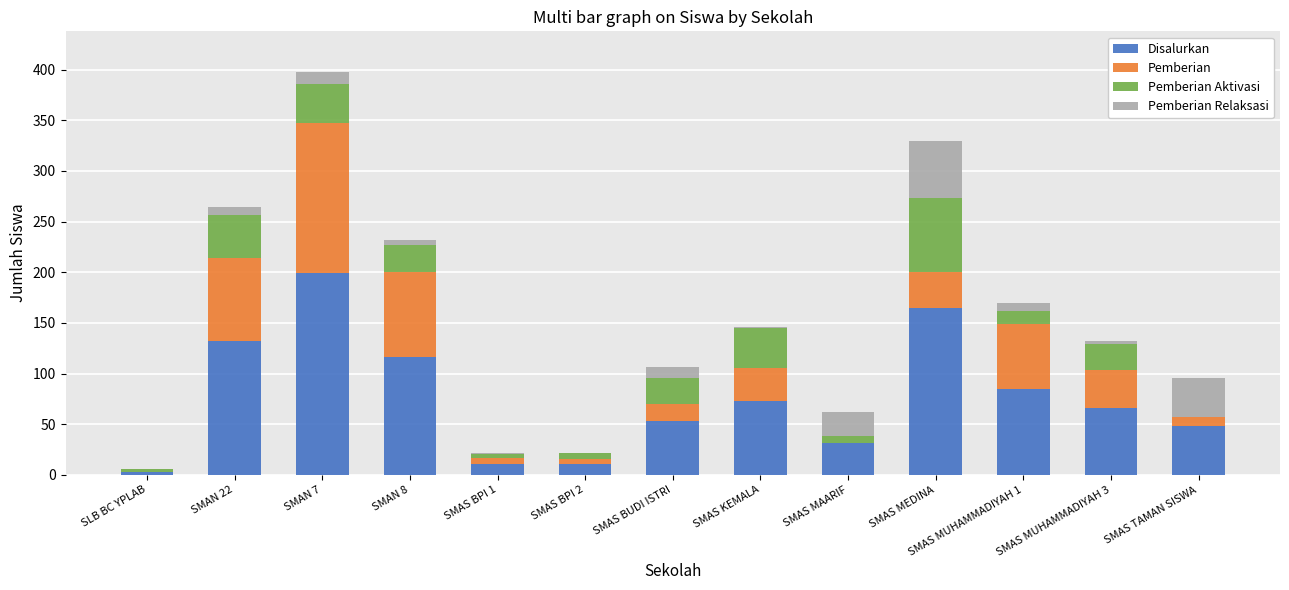

Count the number of categories in the chart.

13